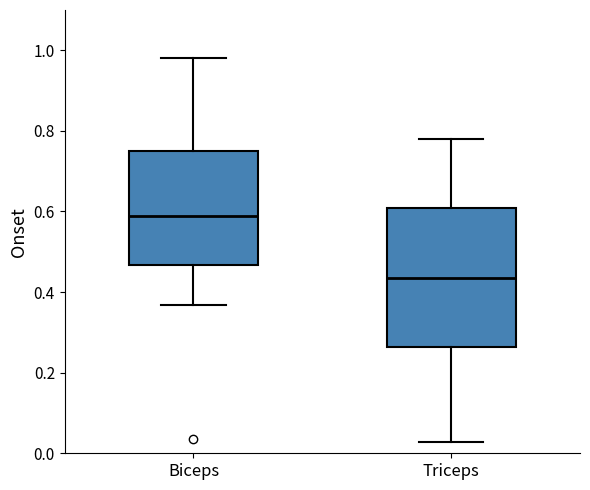

Reading left to right, read every box against the y-axis: the position of its median line, the range the box covers, and the ends of its whiskers. The values are not printed on the chart, so give them approximately, as read against the axis.

Biceps: median 0.58, box 0.46 to 0.76, whiskers 0.36 to 0.98
Triceps: median 0.44, box 0.26 to 0.60, whiskers 0.02 to 0.78